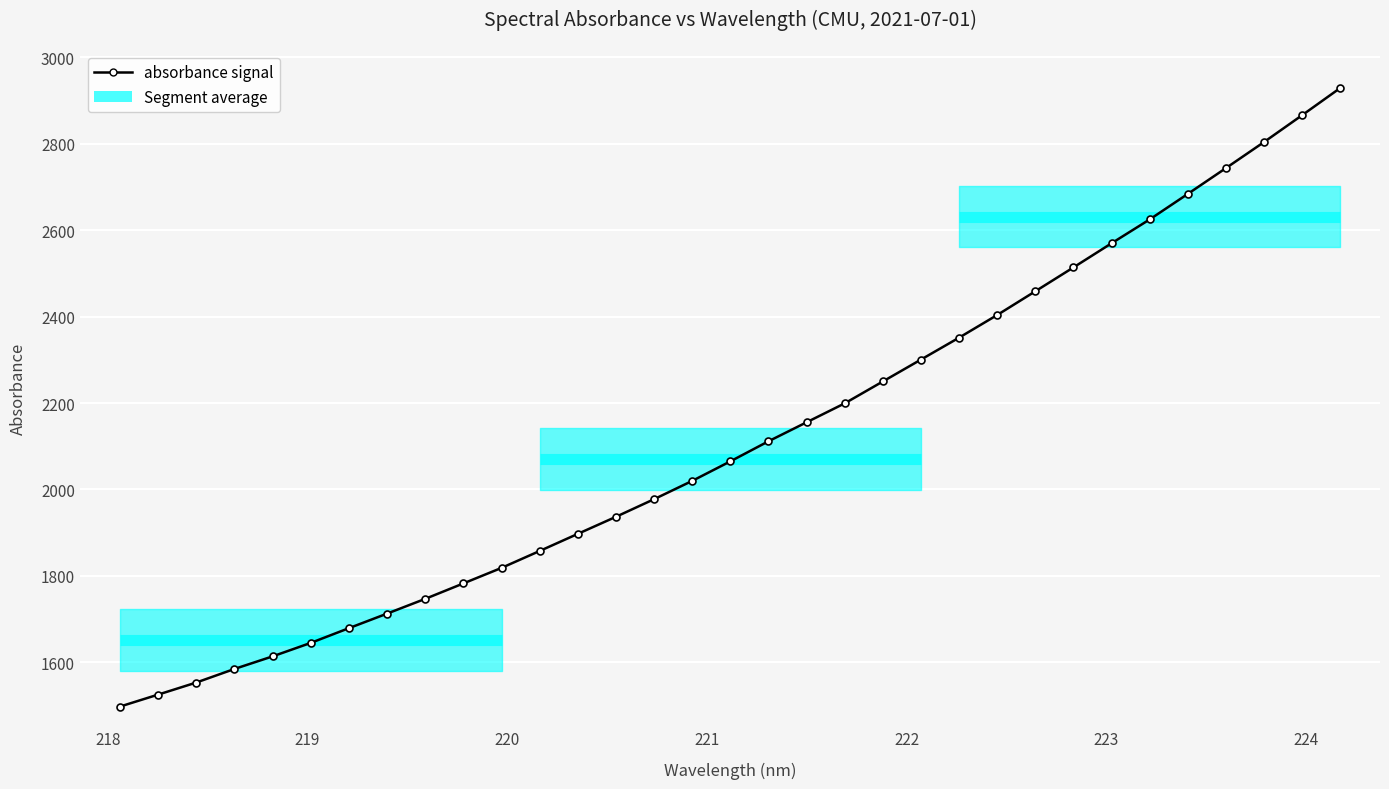

What is the difference between the second highest and second lowest values?

1340.7